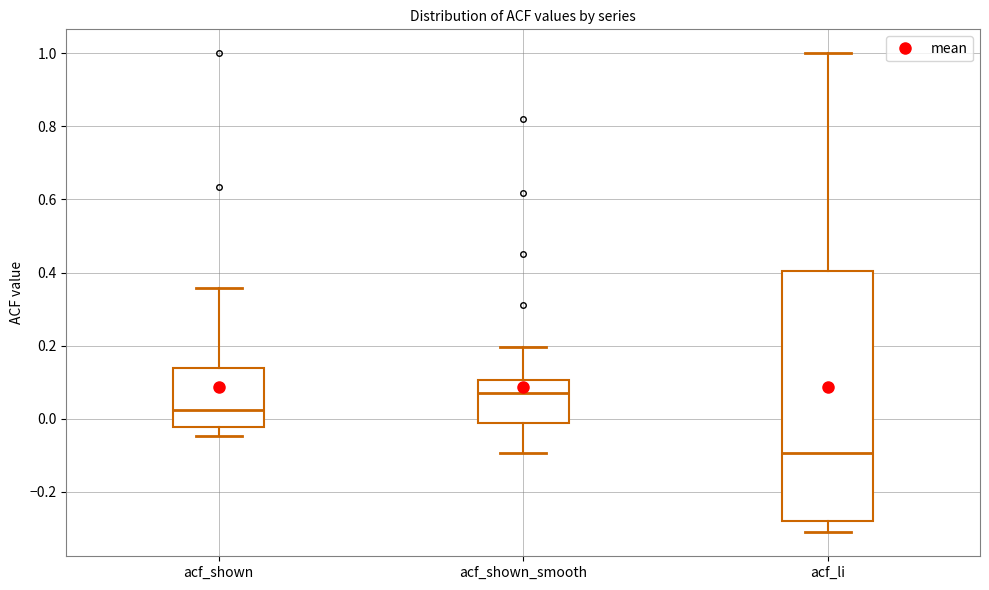

Reading left to right, transcribe this box plot: for each box, give where its median line is, the range the box spans, and where its two whiskers end, as read against the y-axis. The values are not printed on the chart, so give them approximately, as read against the axis.

acf_shown: median 0.02, box -0.02 to 0.14, whiskers -0.04 to 0.36
acf_shown_smooth: median 0.08, box -0.02 to 0.10, whiskers -0.10 to 0.20
acf_li: median -0.10, box -0.28 to 0.40, whiskers -0.32 to 1.00